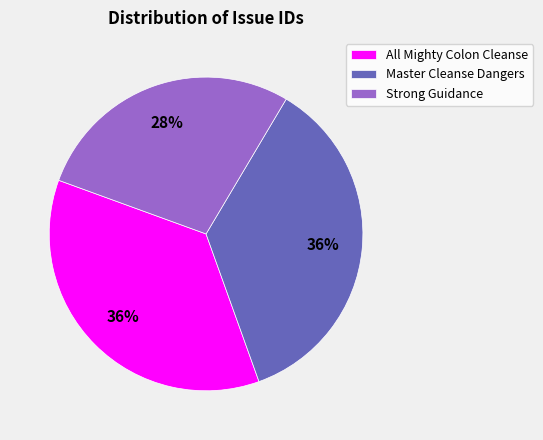

Do All Mighty Colon Cleanse and Strong Guidance together represent more than half of the pie?

Yes